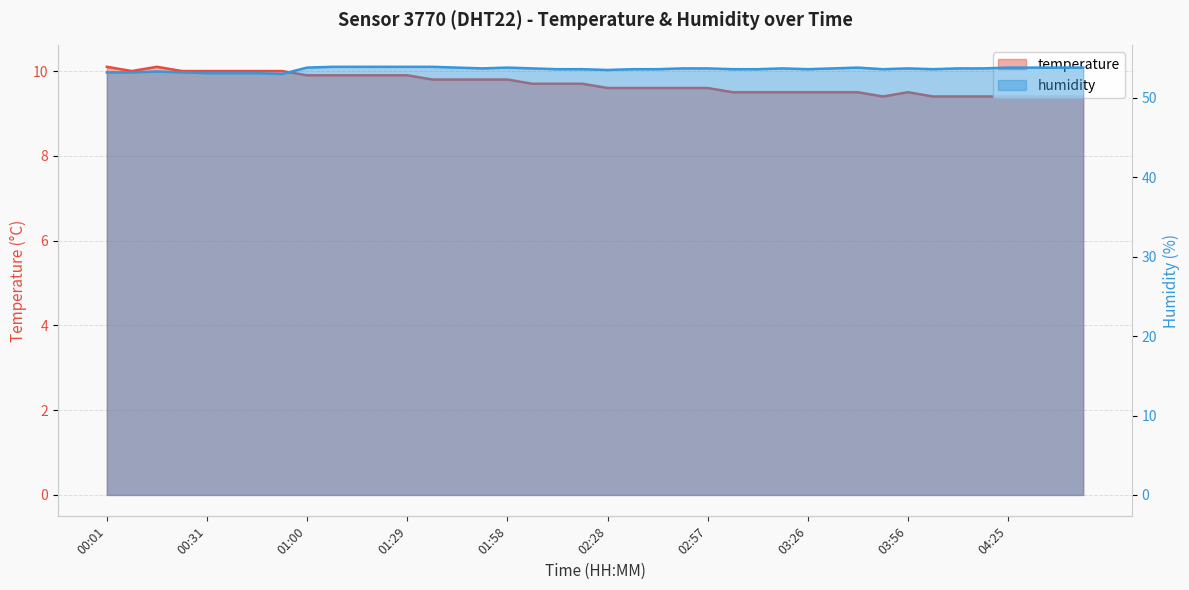

Which series has the largest total across all categories?

humidity